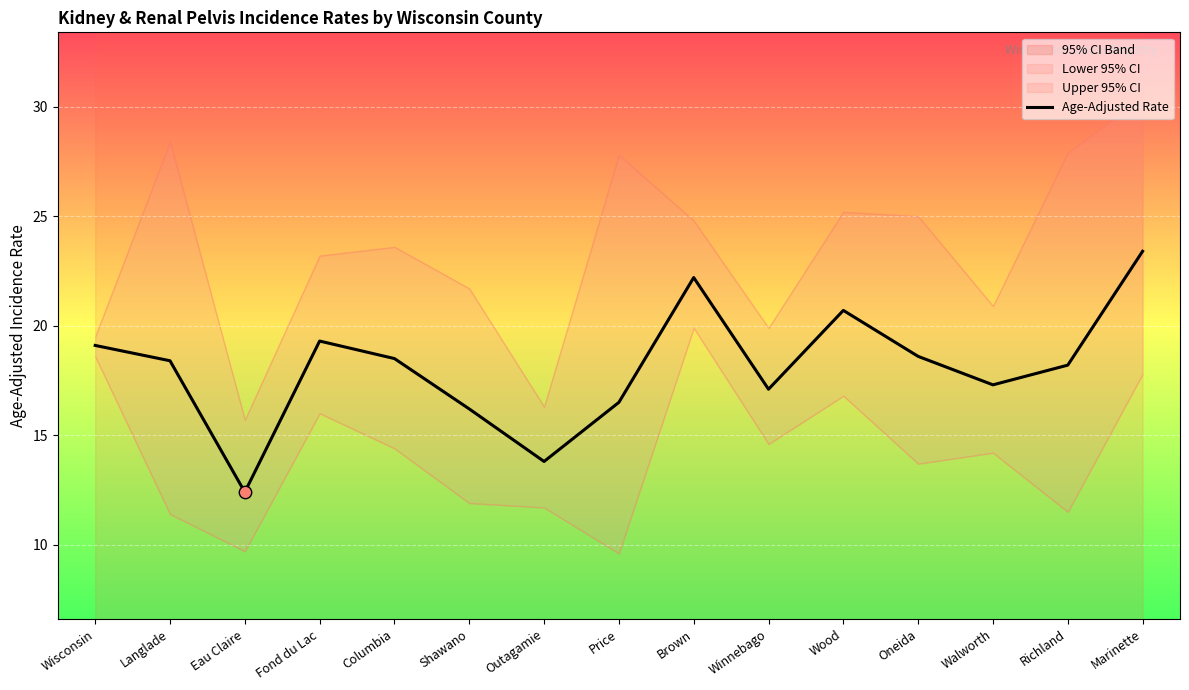

What is the change in value from Columbia to Marinette?

+4.9